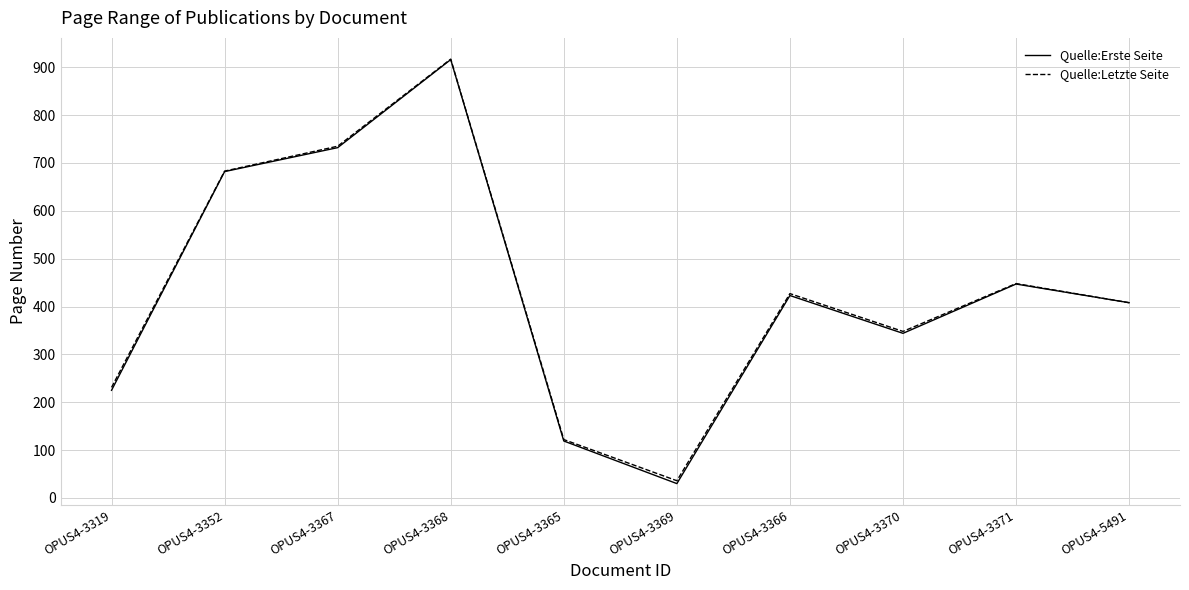

What is the sum of the Quelle:Letzte Seite values at OPUS4-3352 and OPUS4-3371?

1131